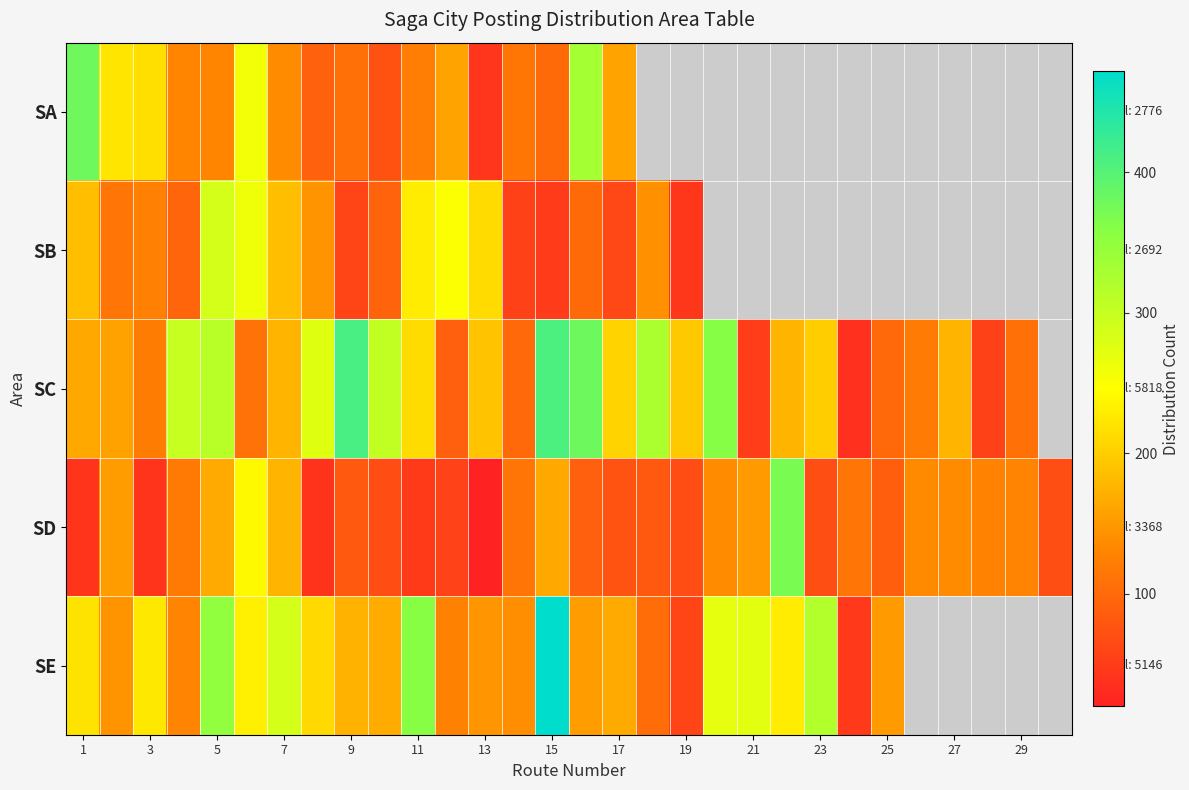

At which label is SB closest to 165?

1